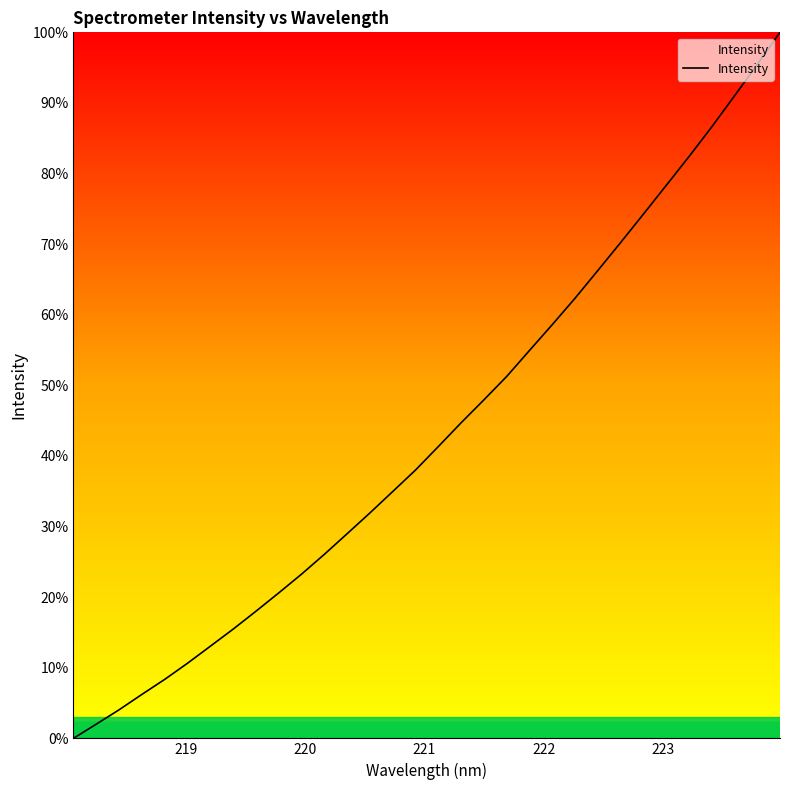

What is the average value?

43.3